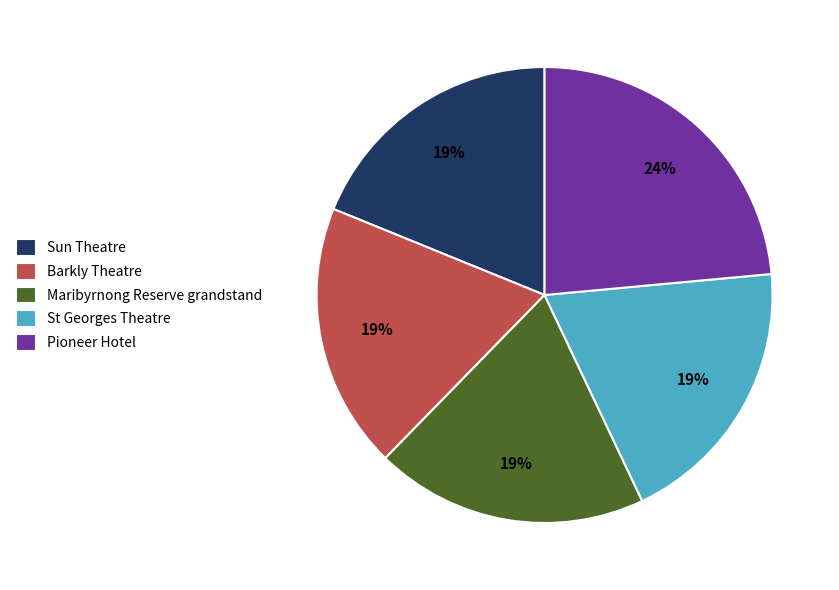

True or false: Barkly Theatre accounts for 24% of the total.

False